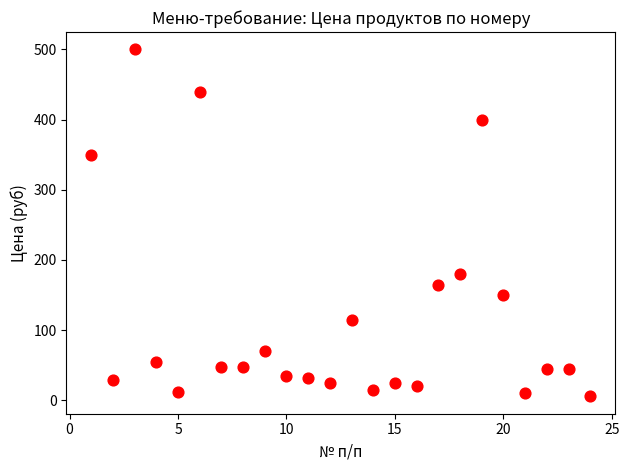

What Y value in the scatter plot is closest to 252?

180.0